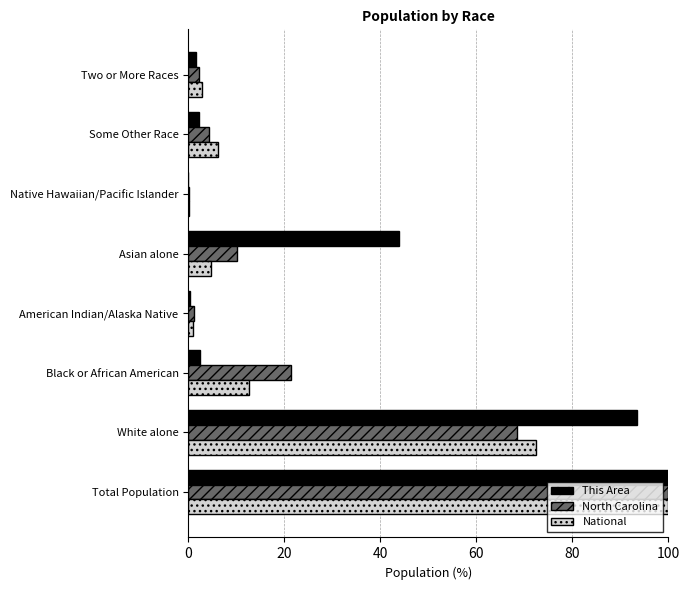

True or false: National has a value of 100.0 at Total Population.

True